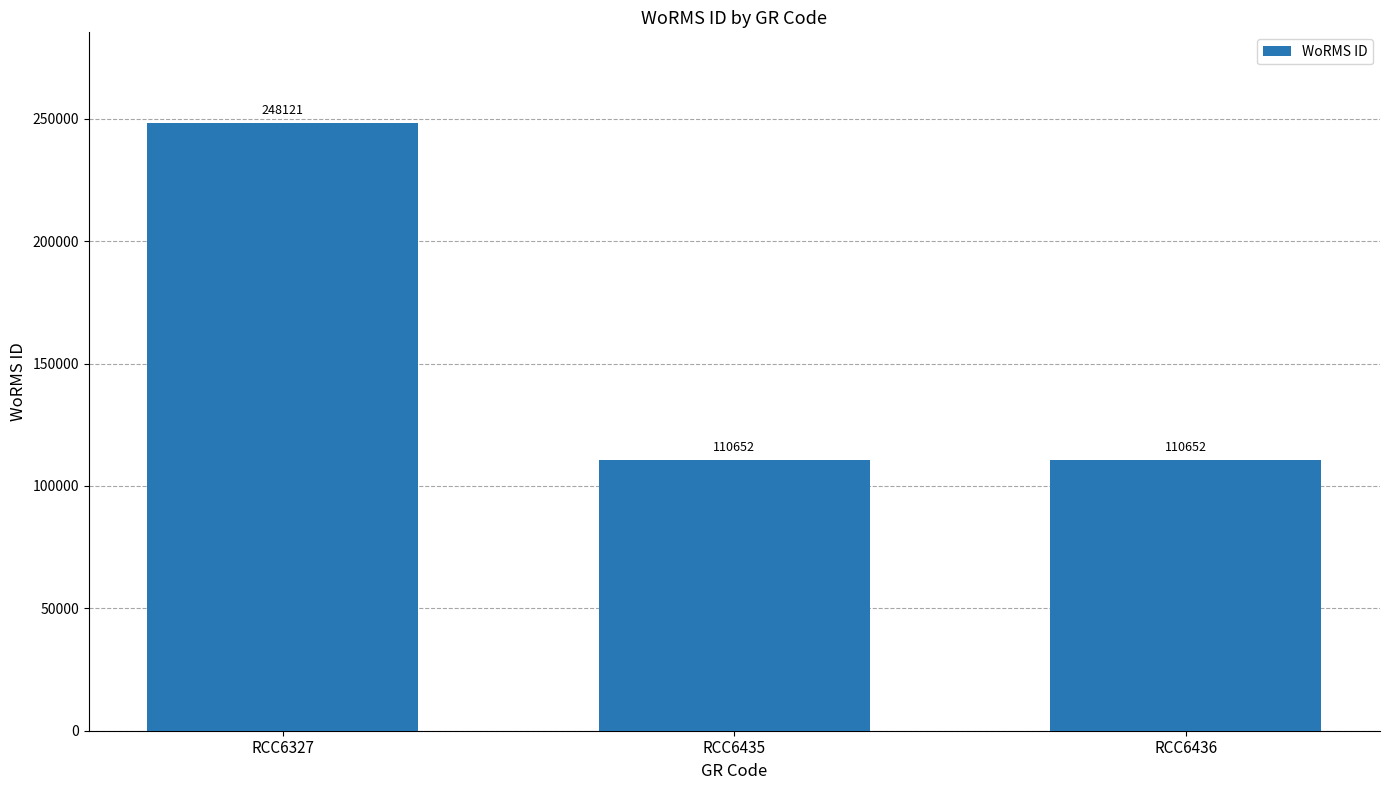

Reading left to right, what are all the values shown in this chart?

248121	110652	110652